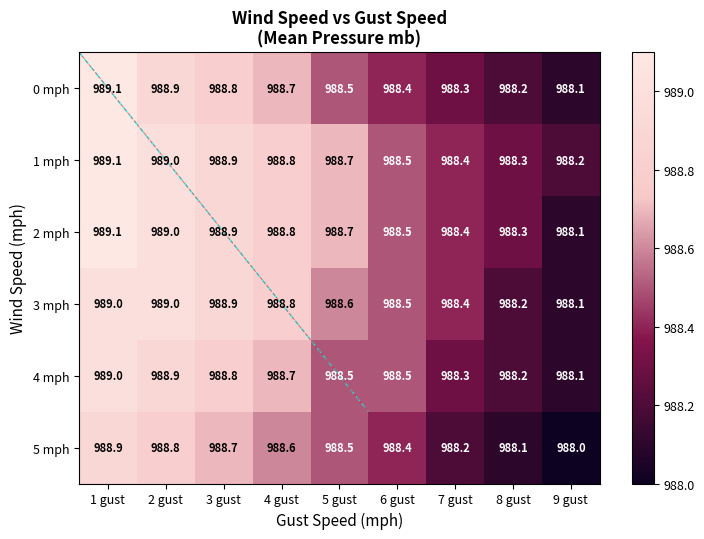

Where is 2 mph nearest to the value 988?

9 gust